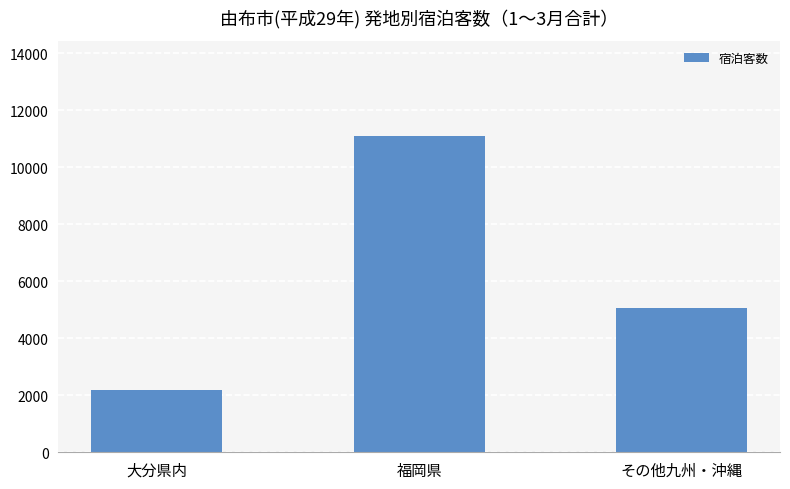

Which label corresponds to the largest value in the chart?

福岡県